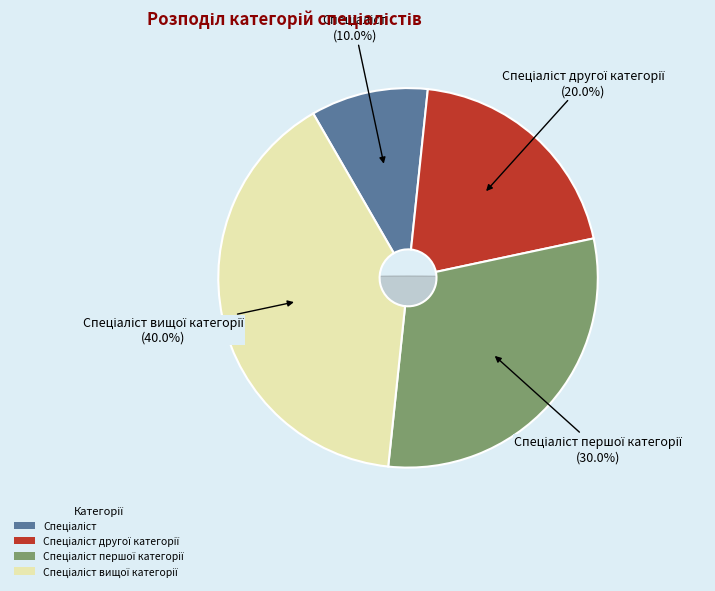

Count the number of slices in the pie.

4